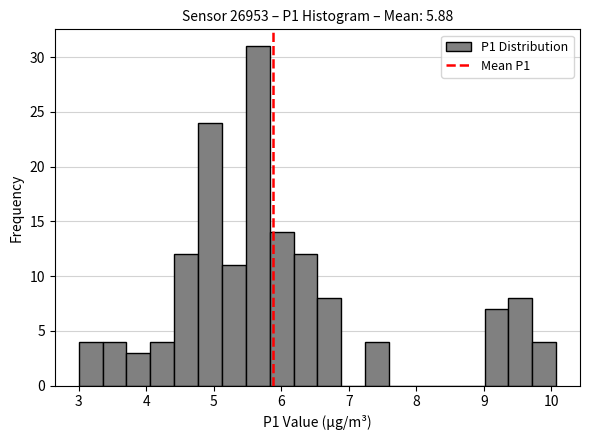

Read against the x-axis, roughly where is the centre of the tallest bar?

5.7